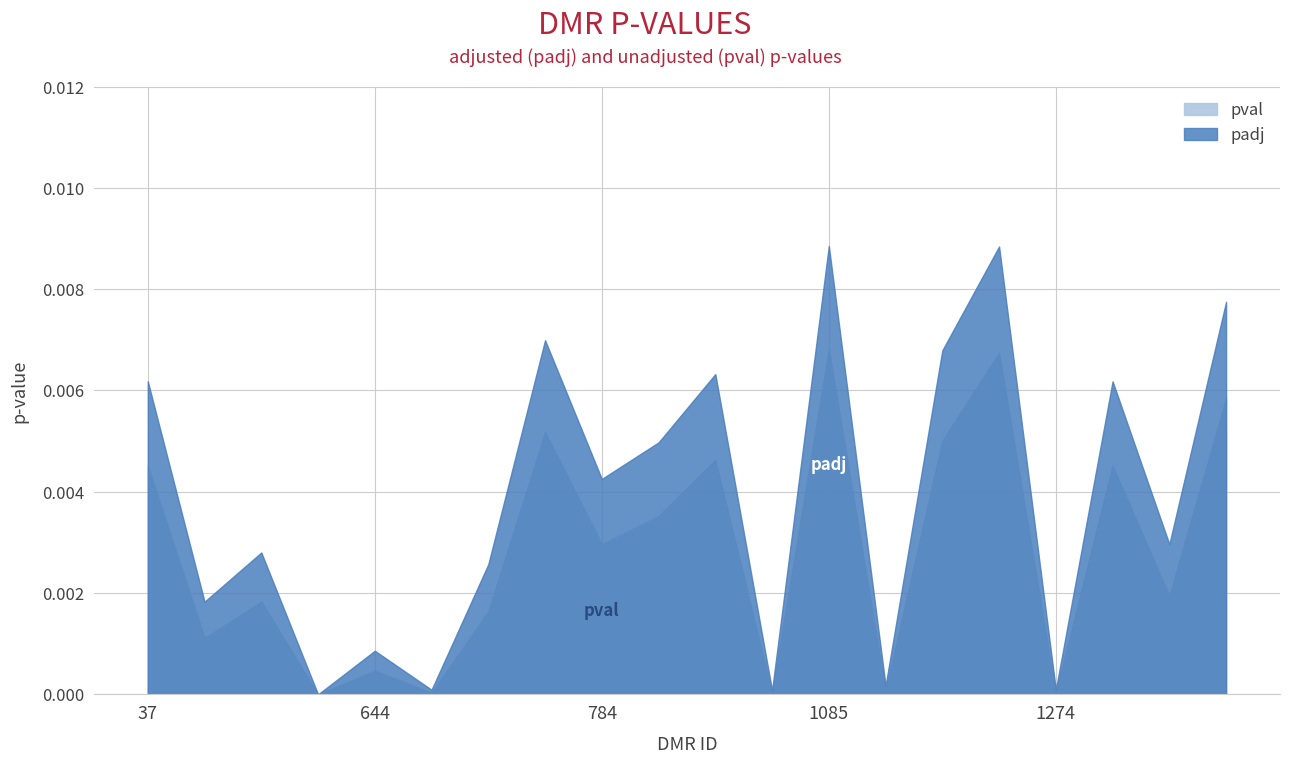

Between 37 and 746, which series saw the biggest shift?

padj